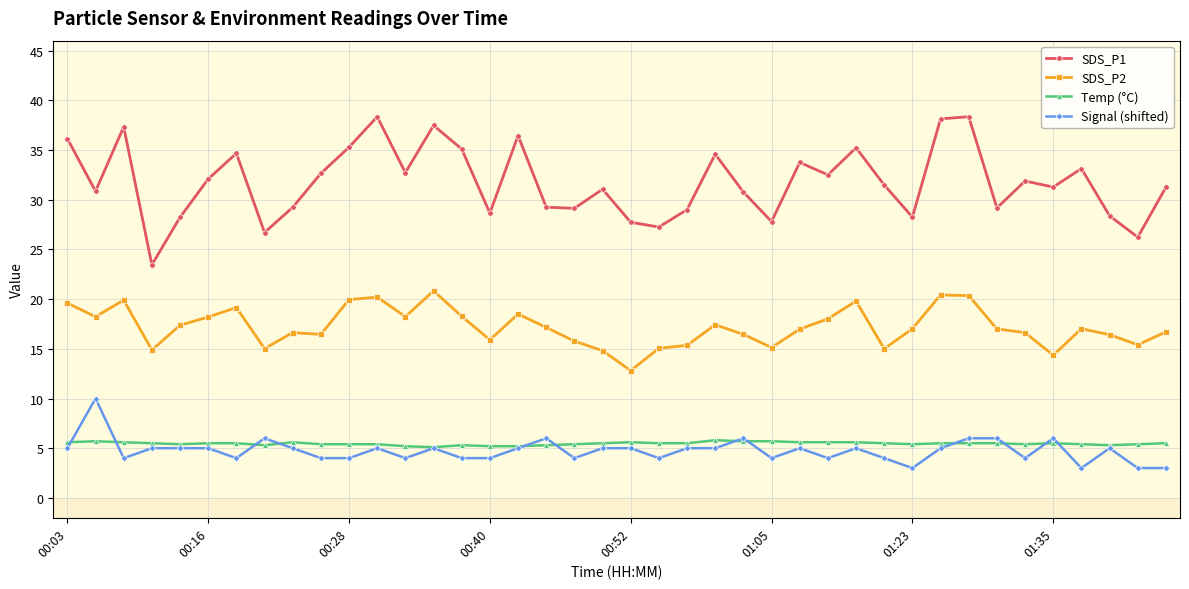

What is the value of the Temp (°C) point at the 2nd from the left?

5.7